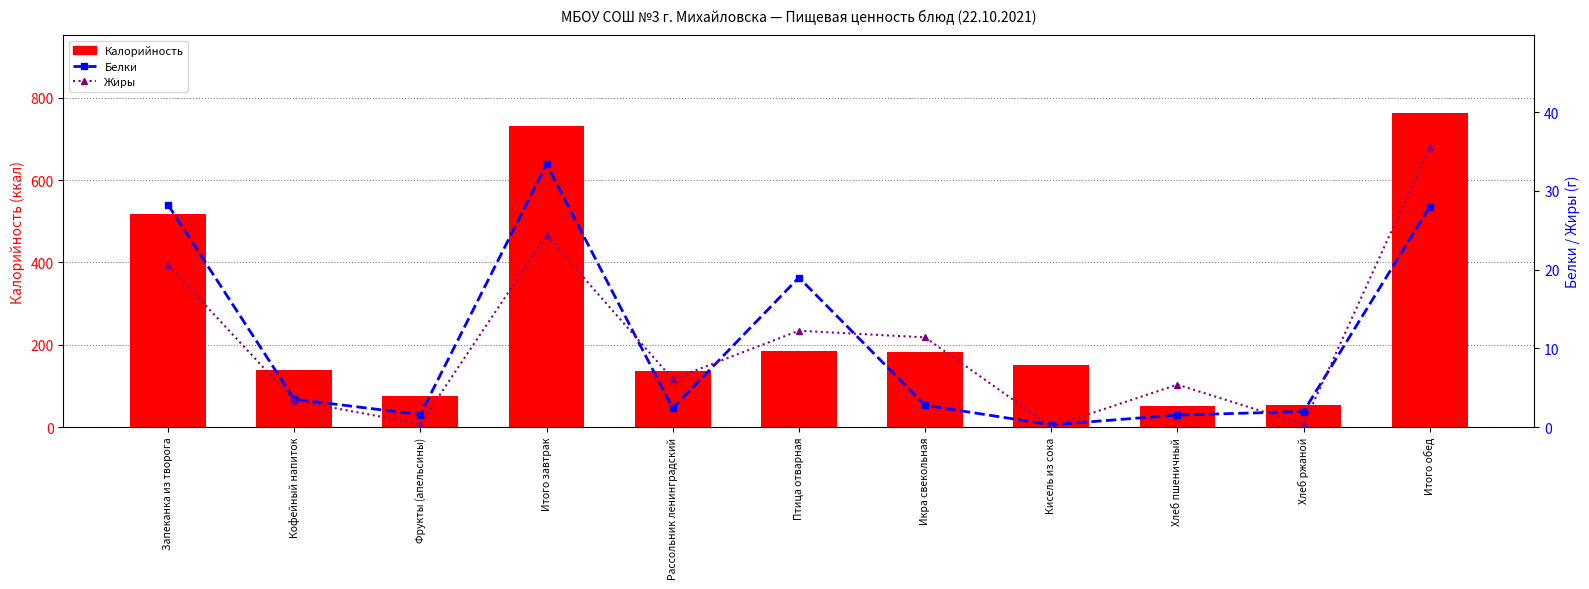

Which category has the highest value in the Жиры series?

Итого обед